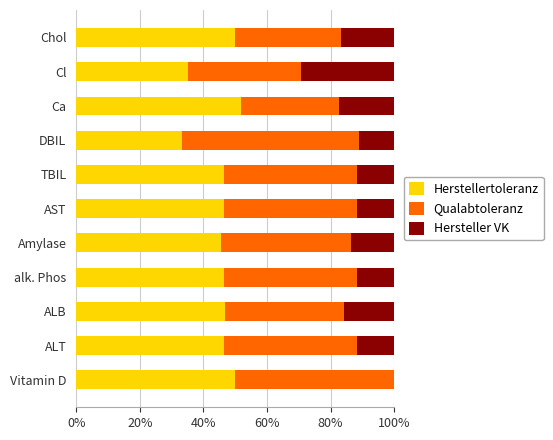

What is the value of the Qualabtoleranz bar at the 3rd from the left?

0.4